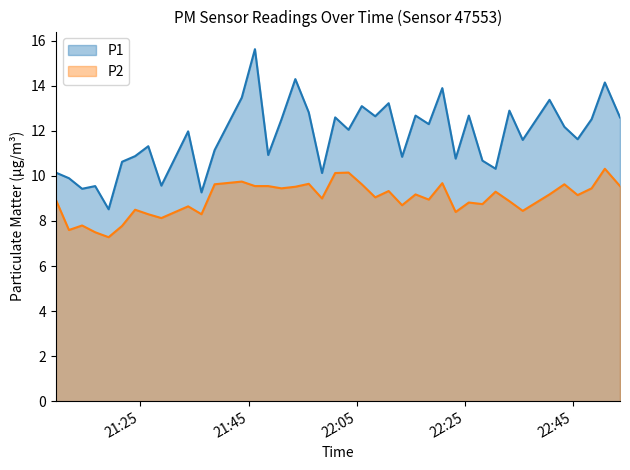

At which label is P1 closest to 12?

2023-07-13T21:33:50